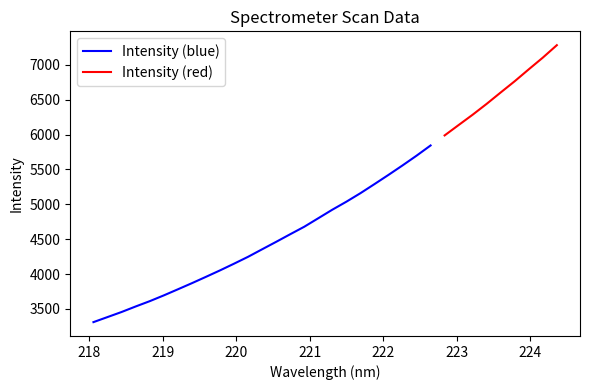

Reading left to right, list all the values displayed in this chart.

3310.7	3383.2	3455.8	3534.9	3610.9	3693.6	3780.8	3868.8	3959.8	4052.2	4148.5	4247.3	4355.0	4461.9	4570.9	4678.3	4800.4	4922.8	5037.4	5159.3	5289.6	5422.0	5557.6	5697.4	5844.0	5987.8	6137.0	6285.2	6441.0	6604.3	6765.6	6936.0	7103.3	7281.9